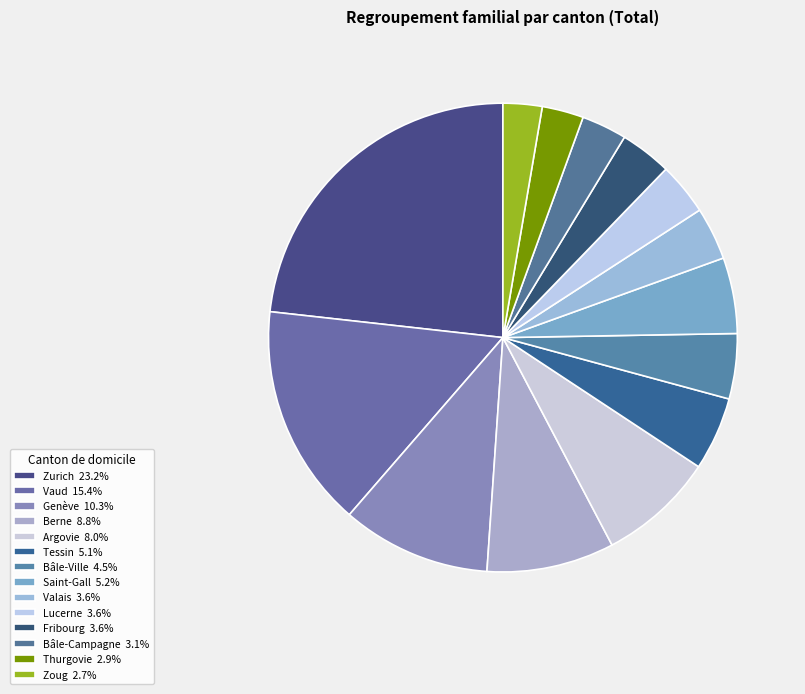

Does Tessin represent more than half of the total?

No